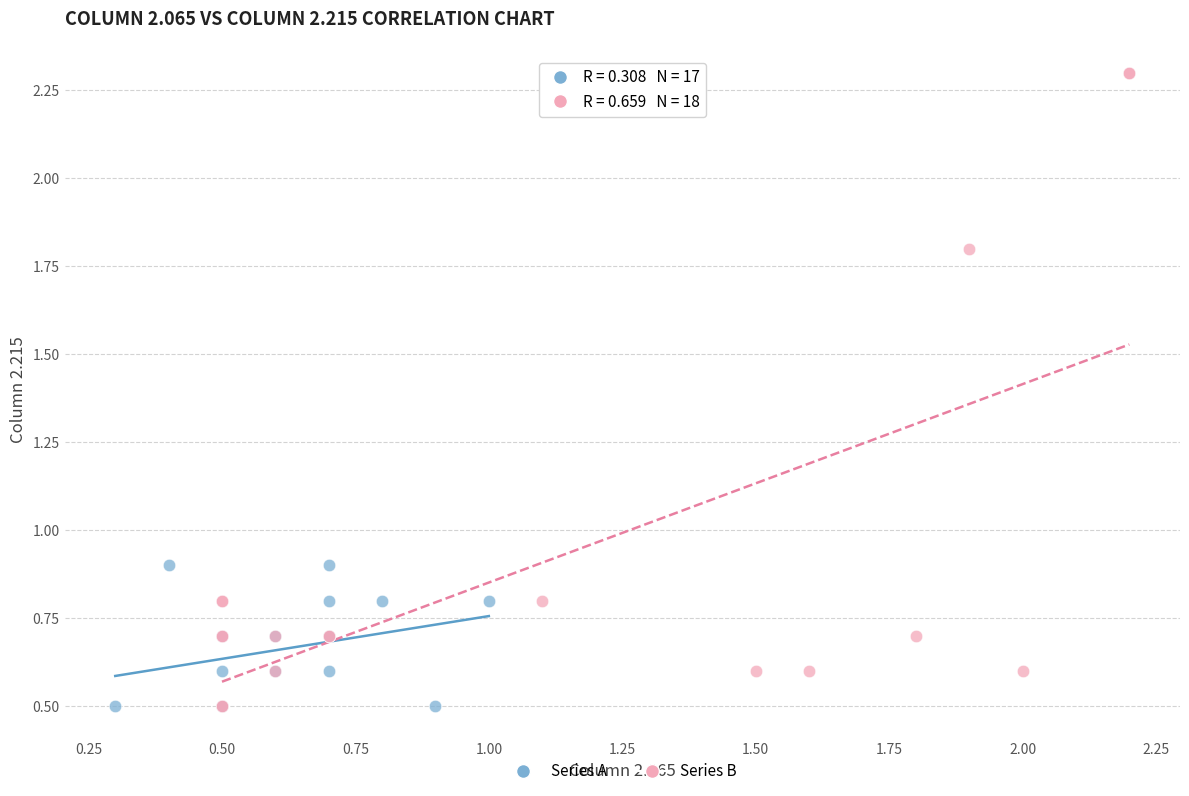

Which series has the widest spread of Y values?

Series B